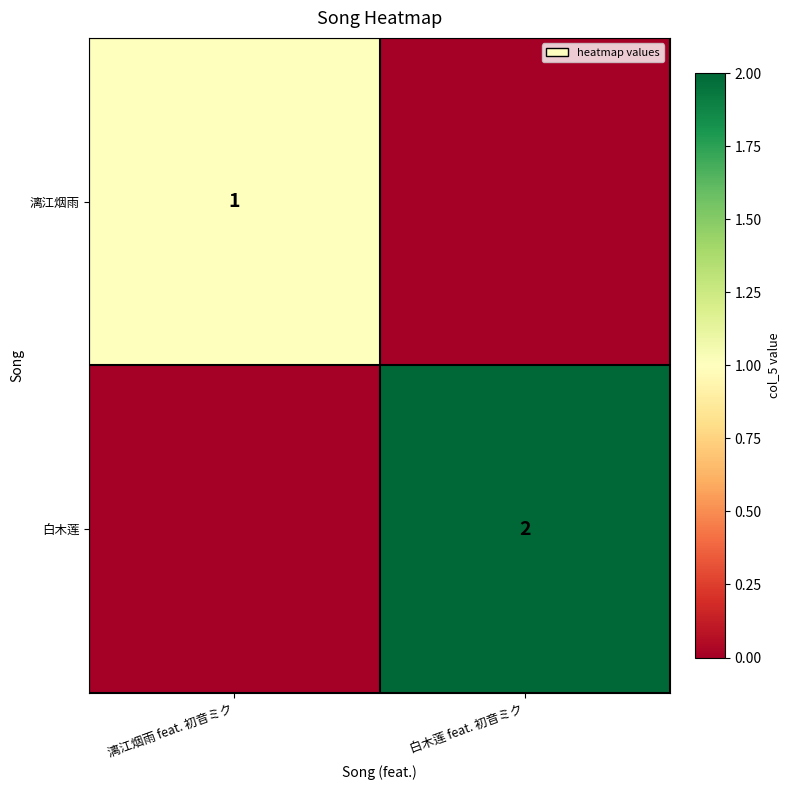

True or false: 漓江烟雨 has a value of 2 at 漓江烟雨 feat. 初音ミク.

False